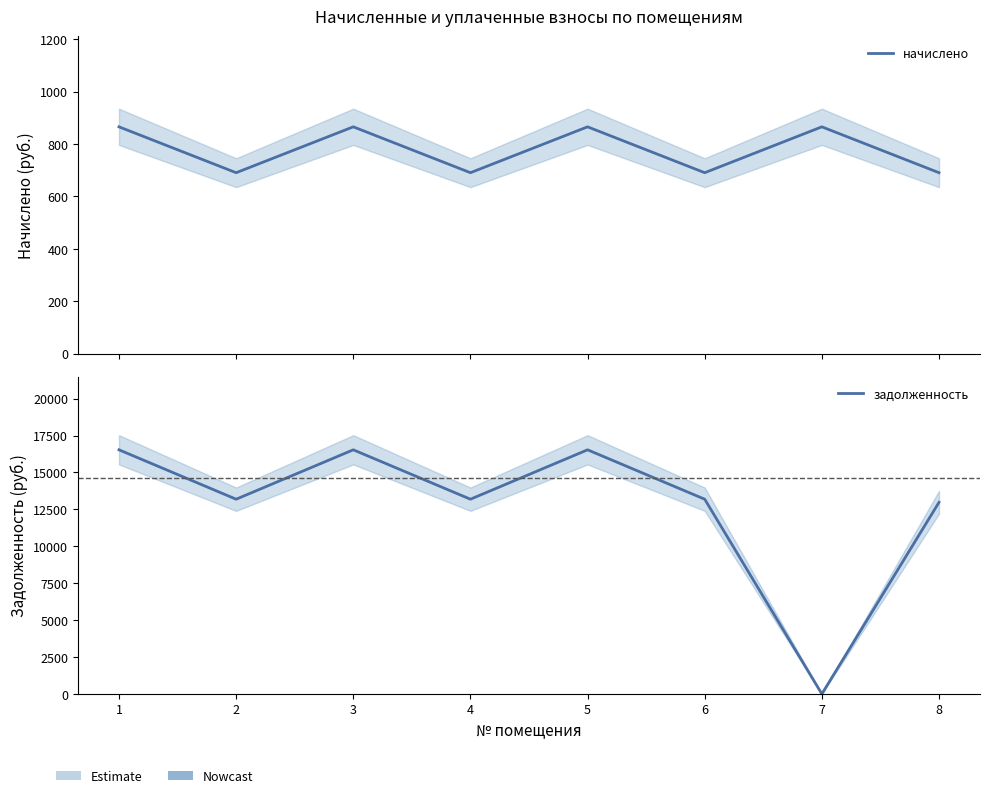

Does the chart display data point markers on the line(s)?

No